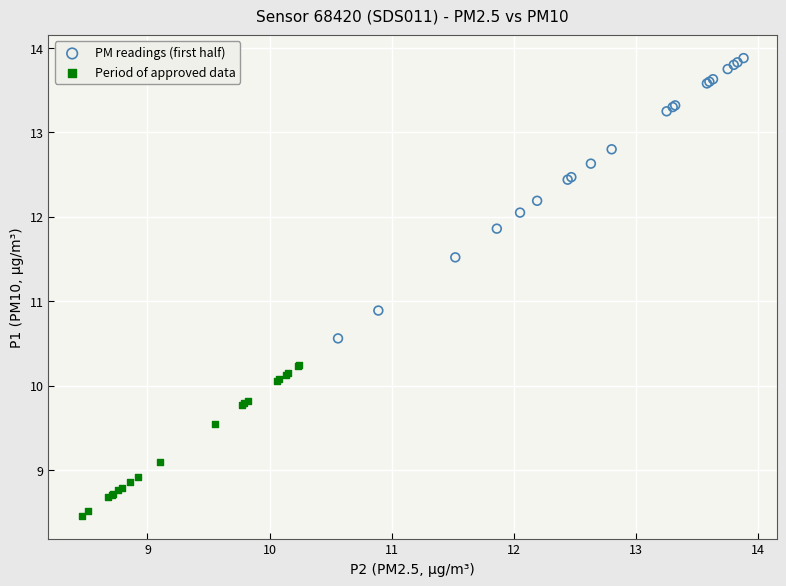

Which series has the widest spread of Y values?

PM readings (first half)